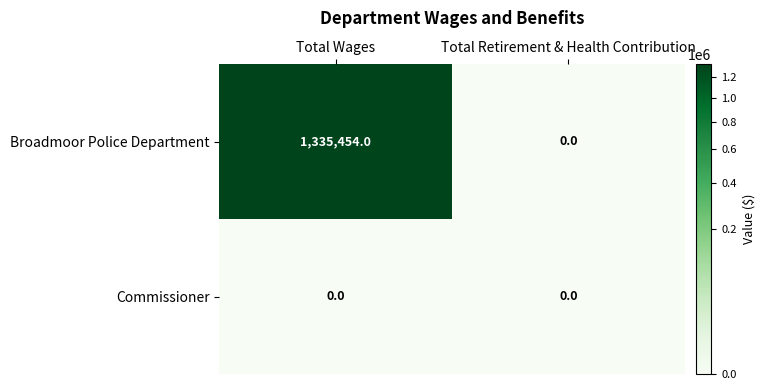

What is the average value of the Broadmoor Police Department series?

667727